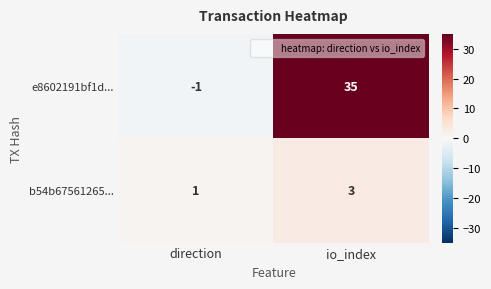

How many data points in e8602191bf1d... are less than 35?

1